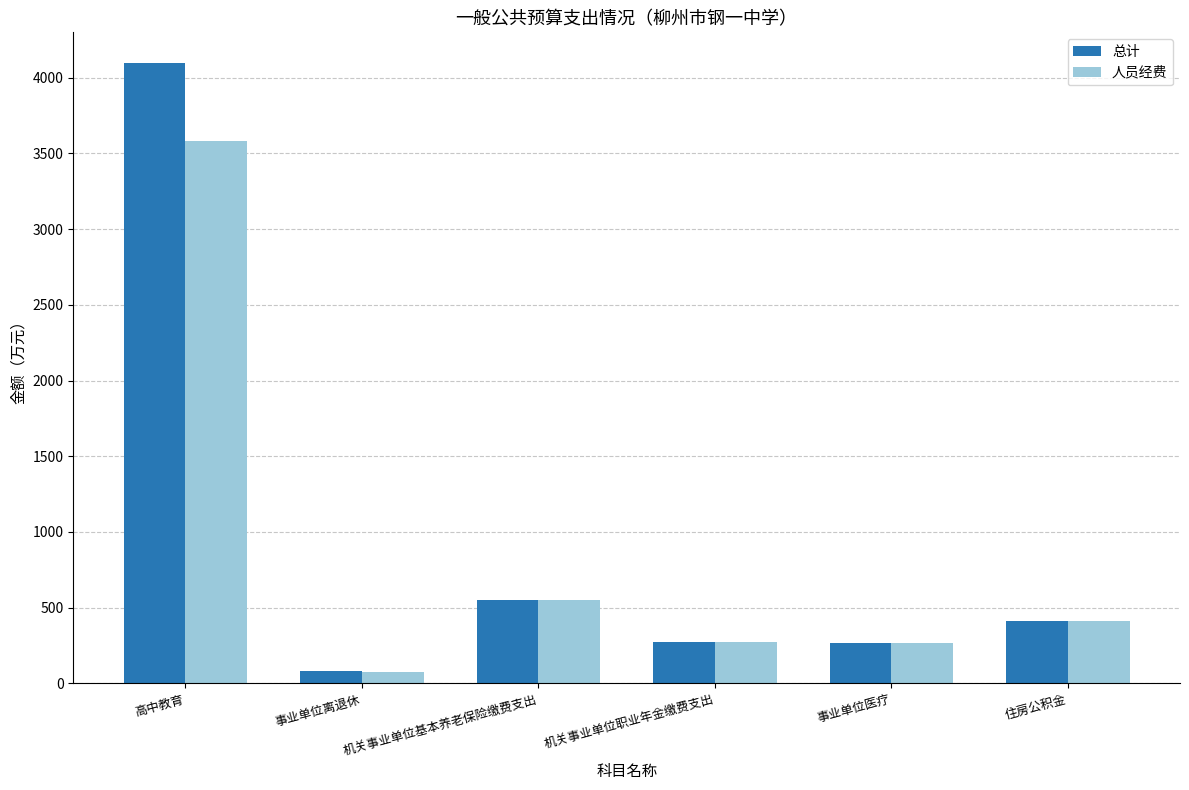

How many bars are there in each group?

2